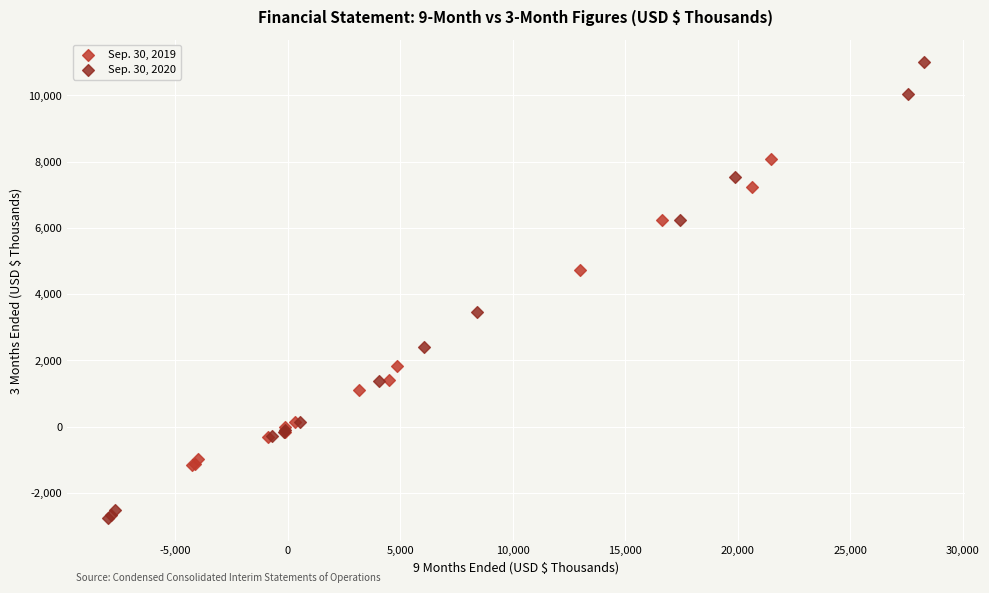

Which series contains the highest Y value?

Sep. 30, 2020